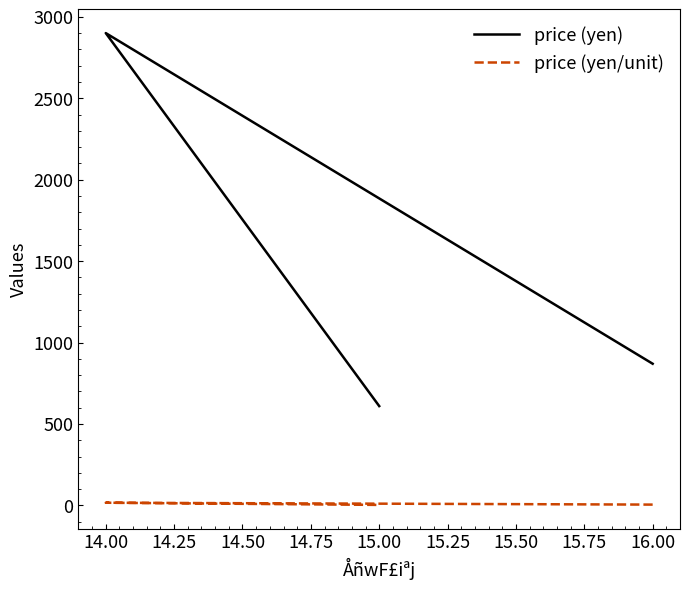

Which series has the largest total across all categories?

price (yen)